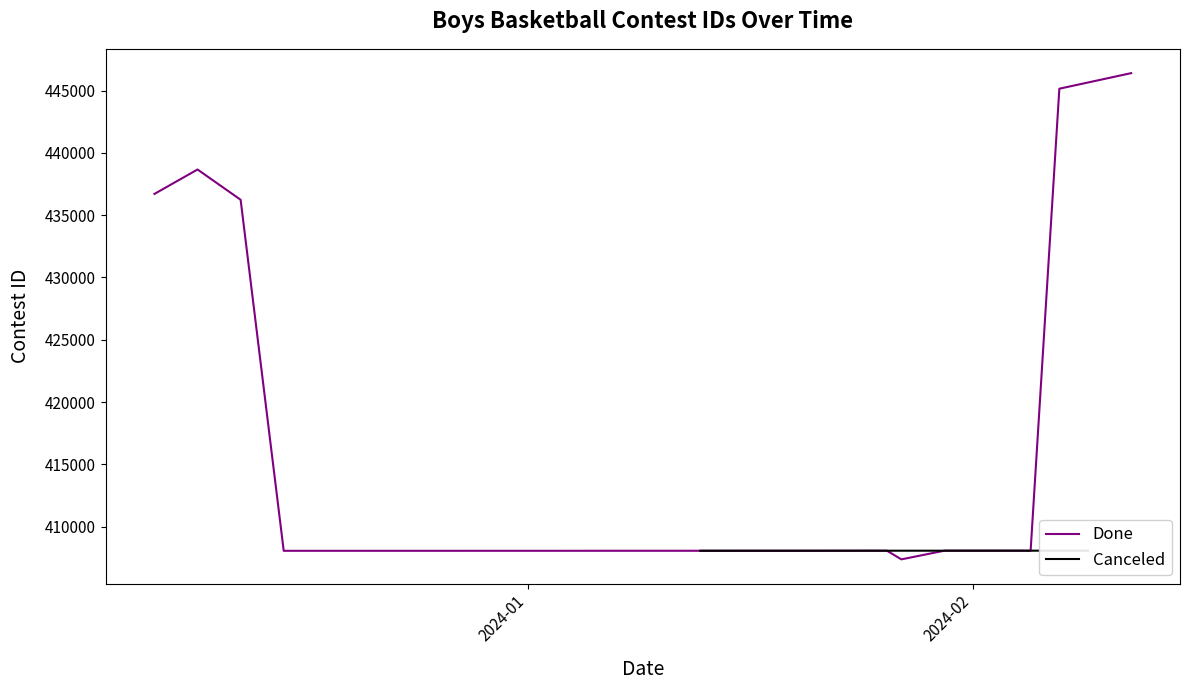

What is the highest value of the Done series?

446405